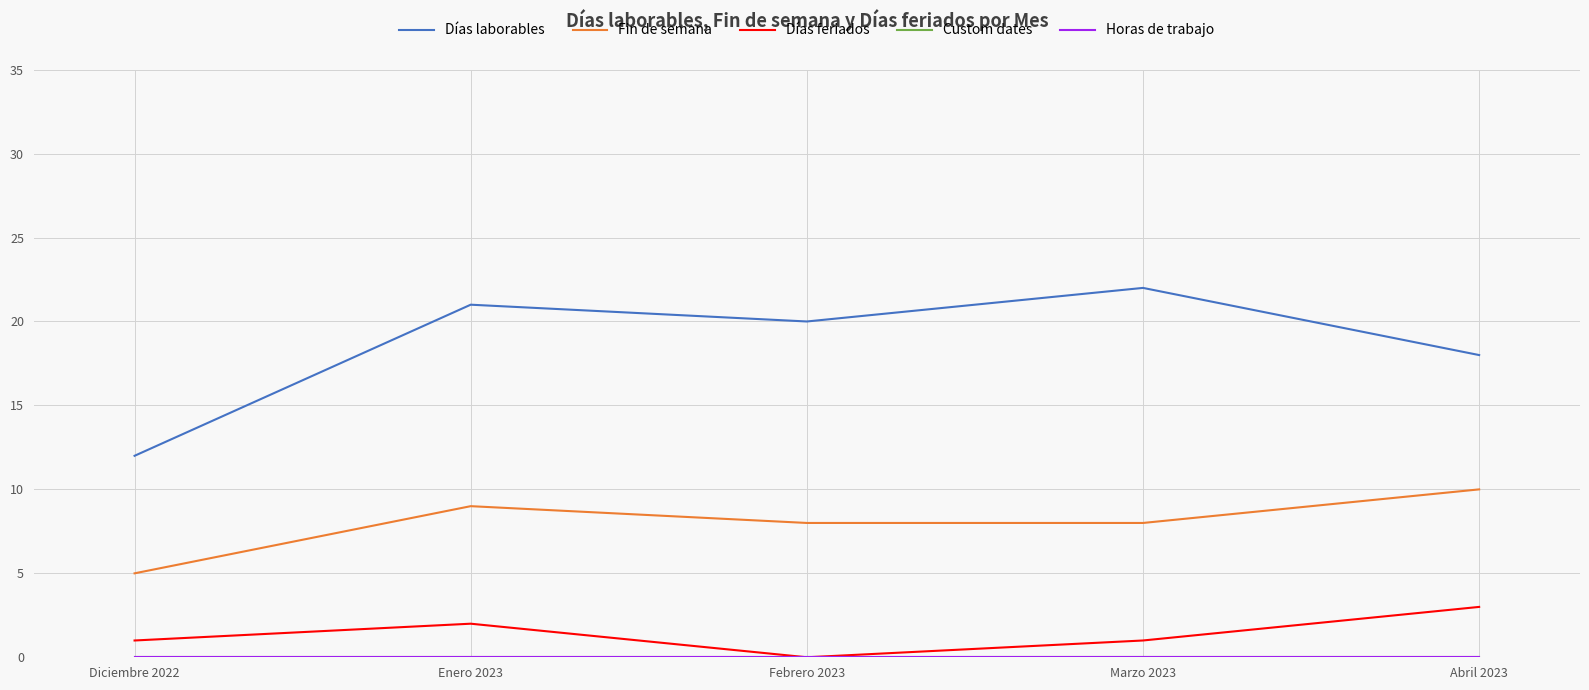

The value of Días laborables at Diciembre 2022 is 6. True or false?

False